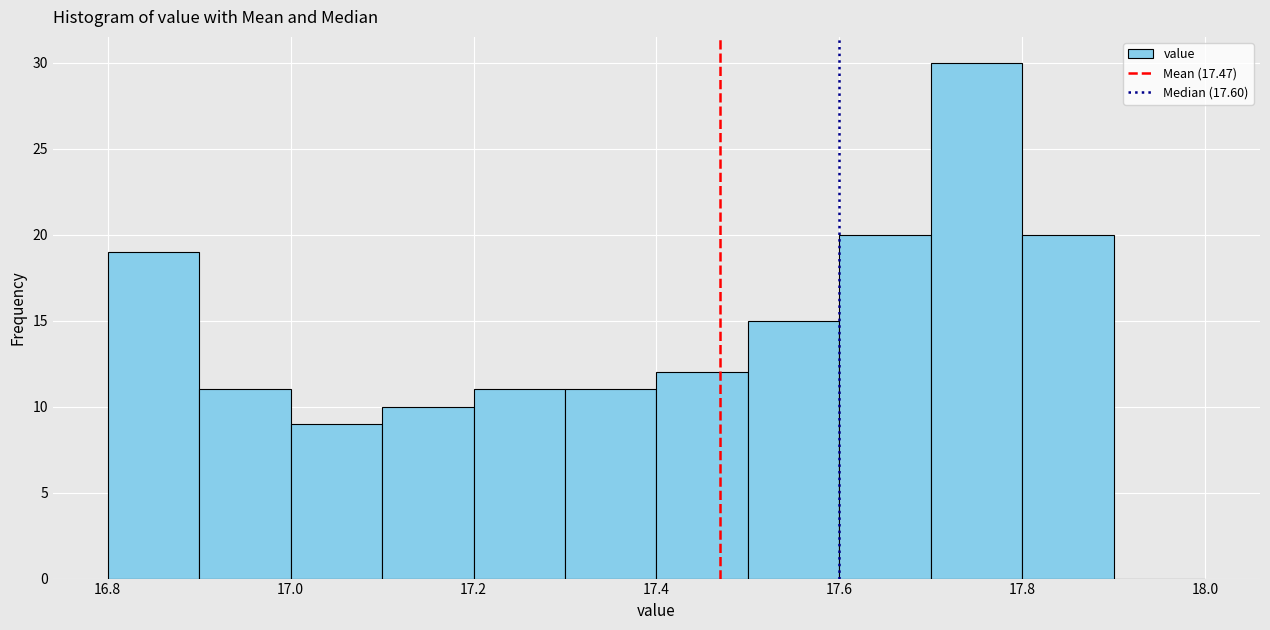

How tall is the bar that spans 17.2 to 17.3 on the x-axis? The values are not printed on the chart, so give them approximately, as read against the axis.

11